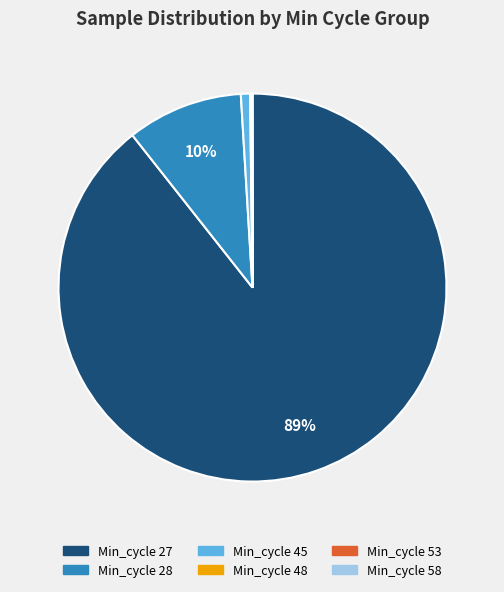

To the nearest percent, what is the difference between the largest and smallest slice percentages?

89%